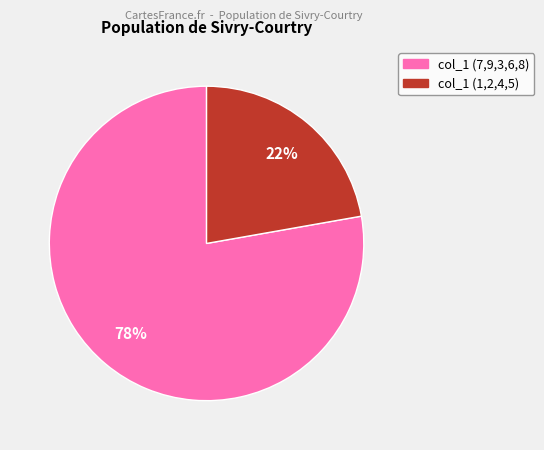

To the nearest percent, what is the difference between the largest and smallest slice percentages?

56%